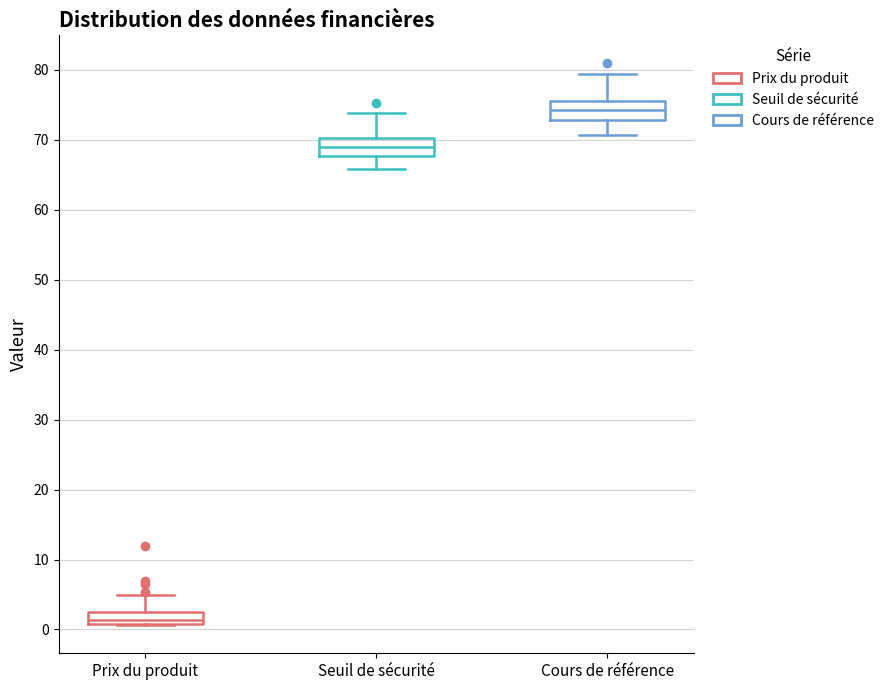

Reading left to right, read every box against the y-axis: the position of its median line, the range the box covers, and the ends of its whiskers. The values are not printed on the chart, so give them approximately, as read against the axis.

Prix du produit: median 1 (just above the box's lower edge), box 1 to 3, whiskers 1 to 5
Seuil de sécurité: median 69, box 68 to 70, whiskers 66 to 74
Cours de référence: median 74, box 73 to 76, whiskers 71 to 79